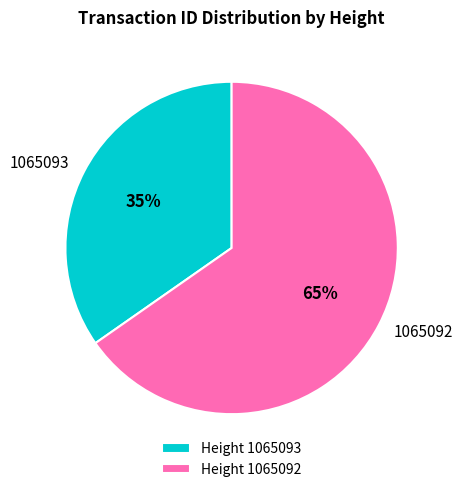

How many segments does this pie chart have?

2